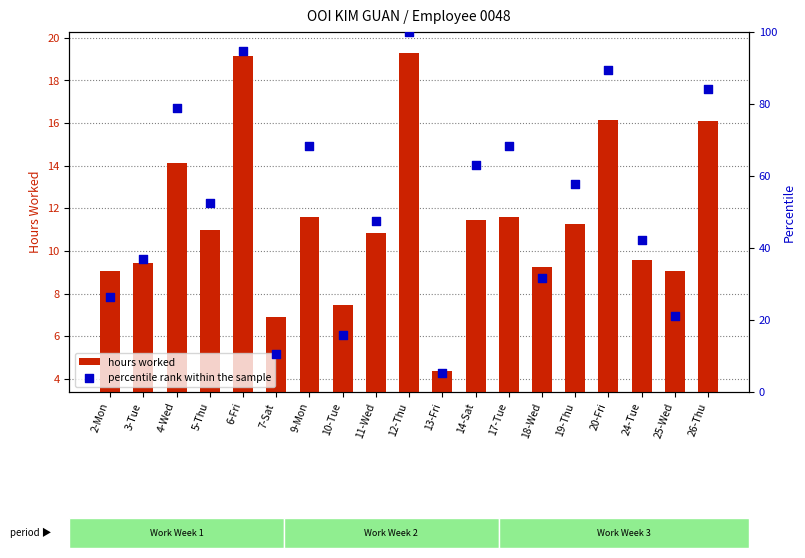

Which series reaches the minimum Y coordinate?

hours worked